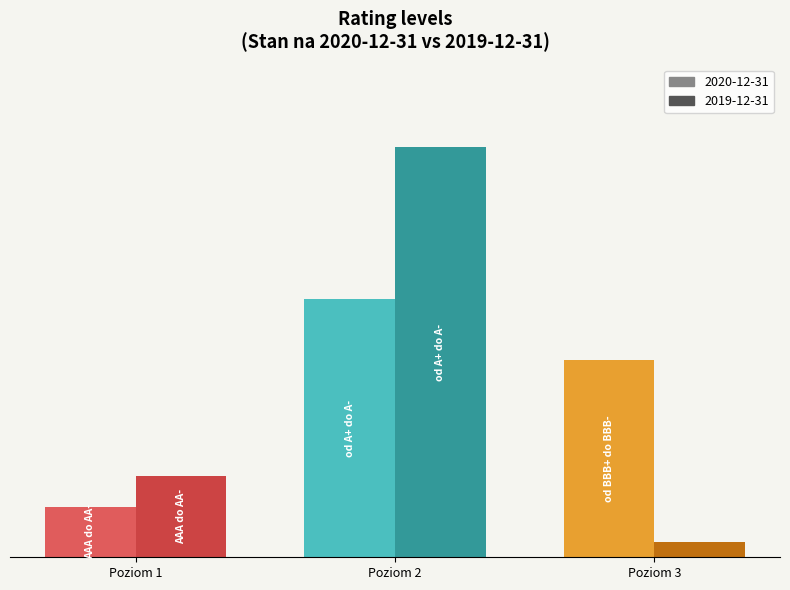

What is the sum of the 2019-12-31 values at od BBB+ do BBB- and AAA do AA-?

0.2